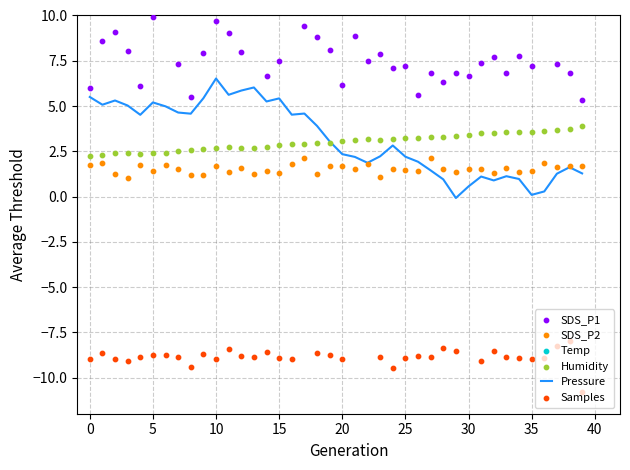

At how many categories does at least one series exceed -15?

40